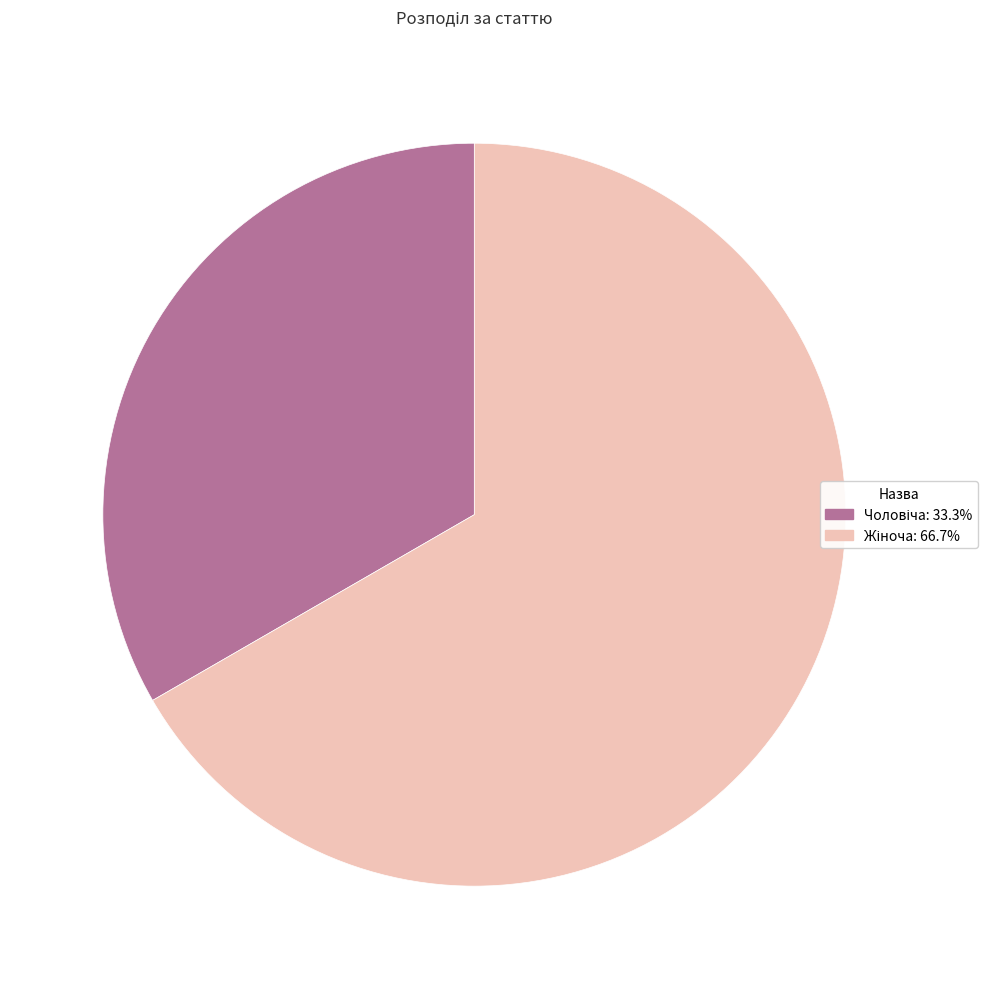

Count the number of slices in the pie.

2